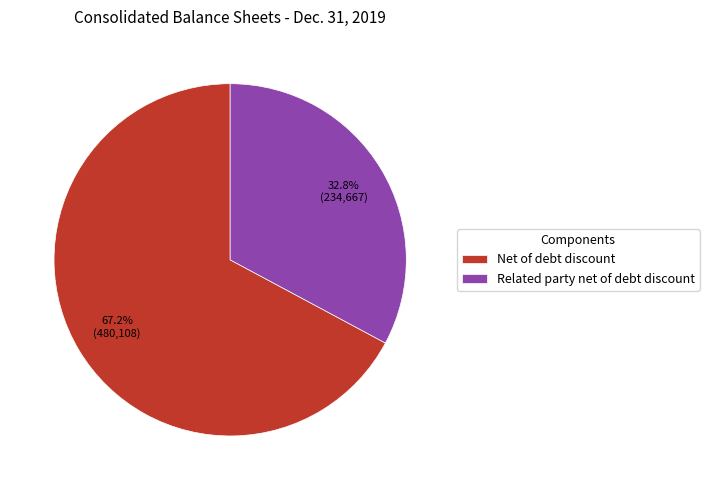

True or false: Related party net of debt discount accounts for 33% of the total.

True